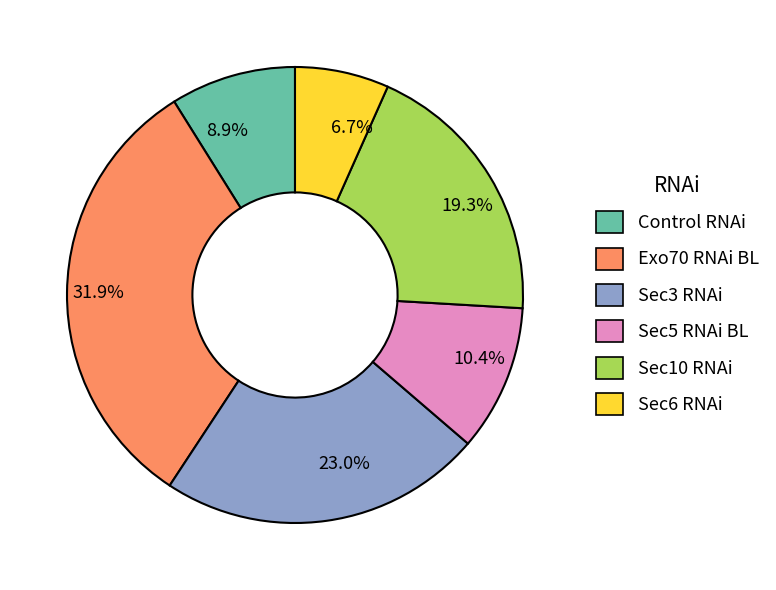

Combined, what portion of the pie is Sec10 RNAi and Sec6 RNAi?

25.9%